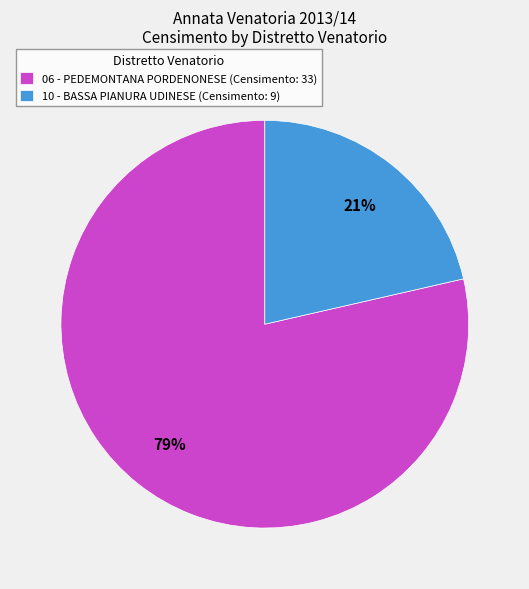

Approximately how many times larger is the value at 10 - BASSA PIANURA UDINESE (Censimento: 9) compared to 06 - PEDEMONTANA PORDENONESE (Censimento: 33)?

0.3